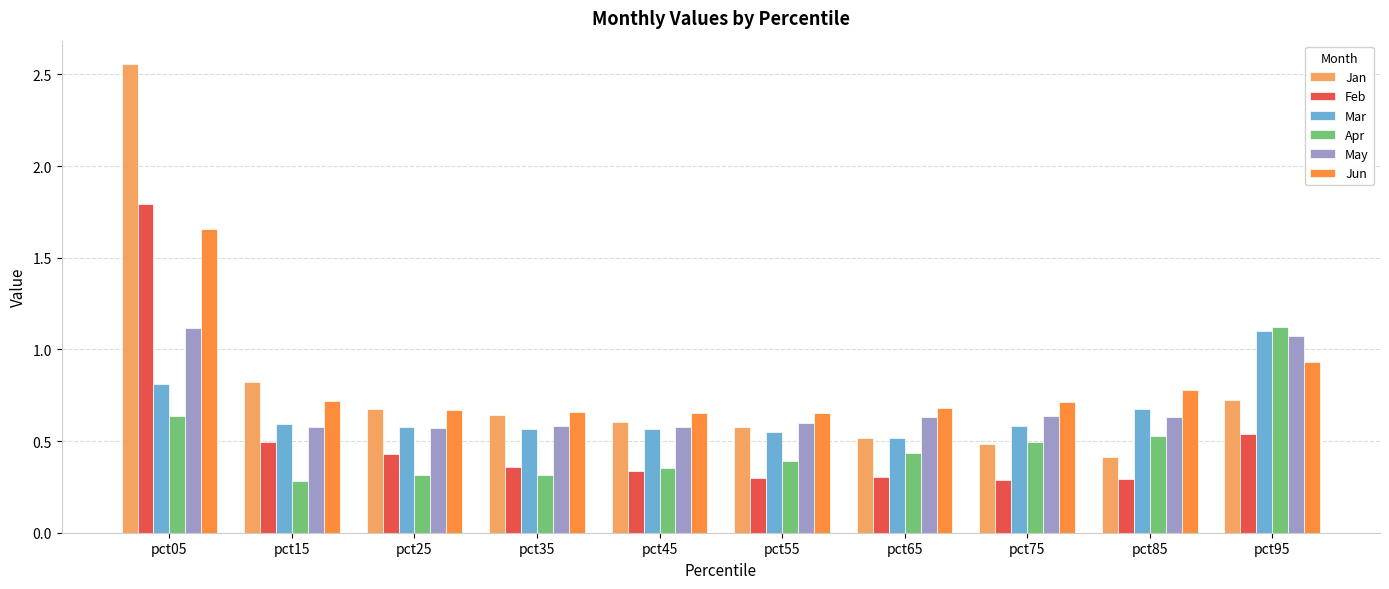

What is the sum of the May values at pct85 and pct15?

1.2